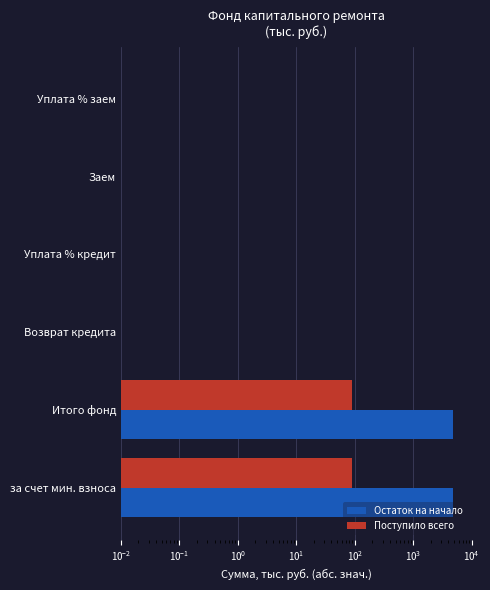

Is it true that Поступило всего equals 0.0 at Уплата % заем?

True